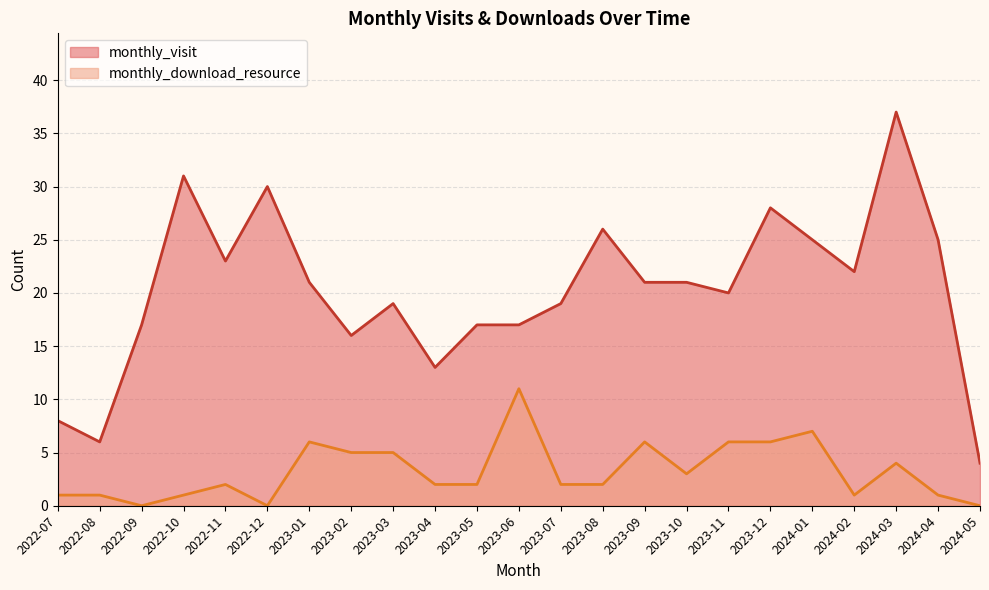

Which series changed the most between 2022-09 and 2022-10?

monthly_visit